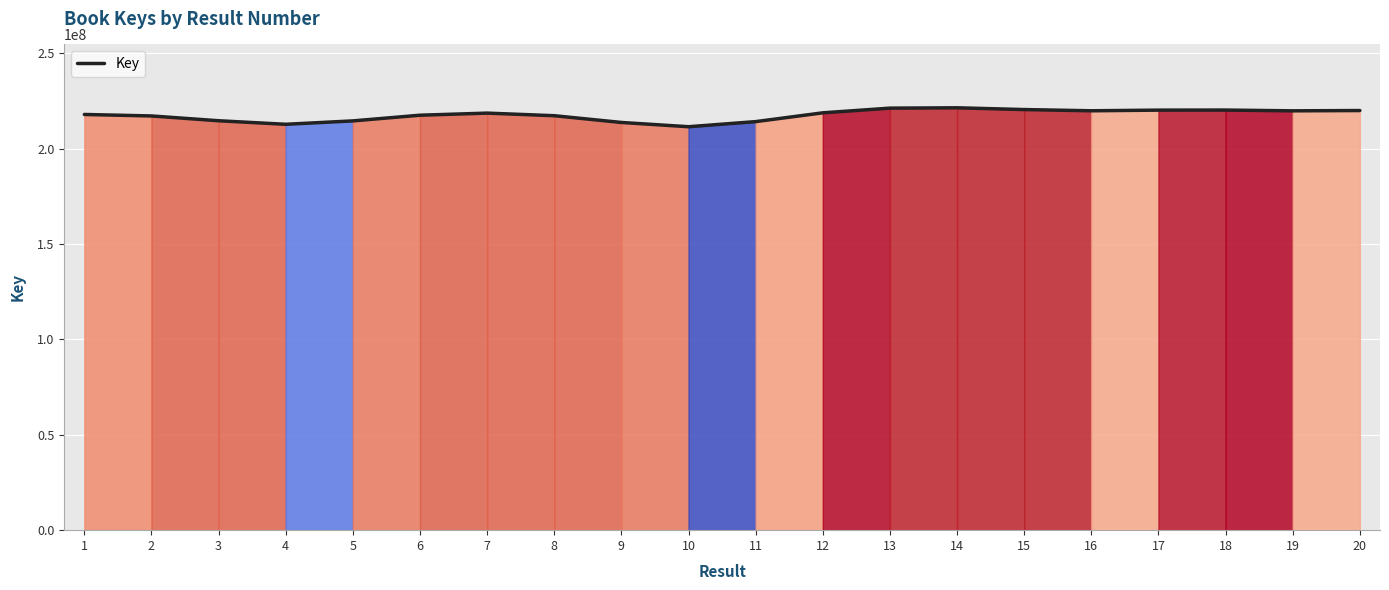

Is it true that the value at 10 is 211505113.8?

True